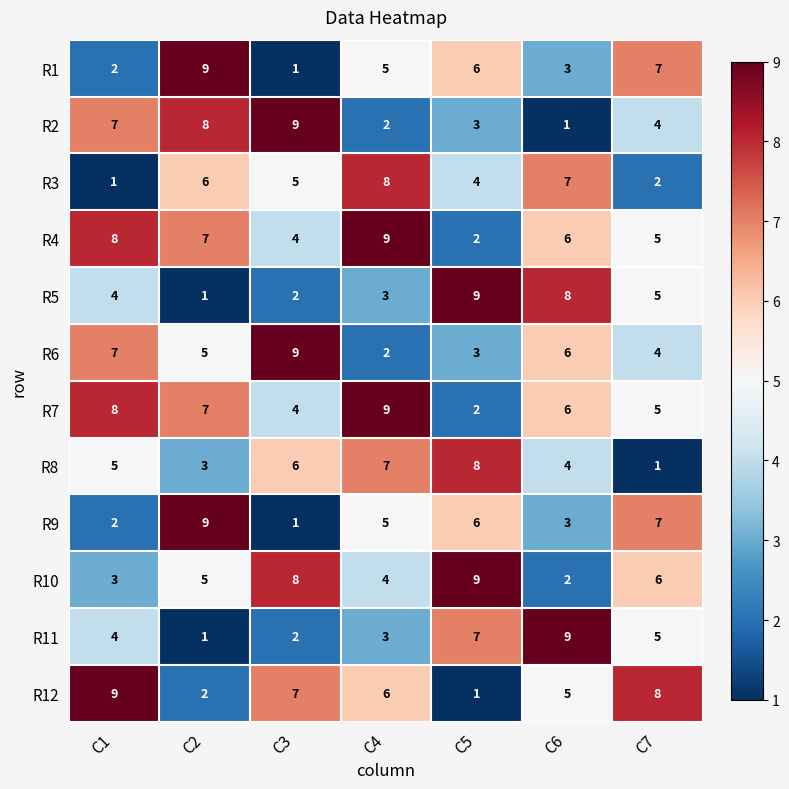

What is the maximum value shown in the chart?

9